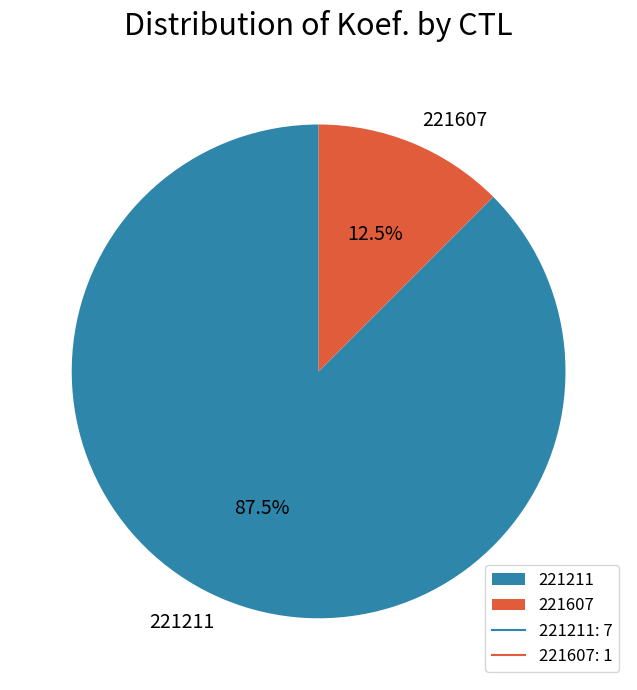

Which slice is the largest?

221211